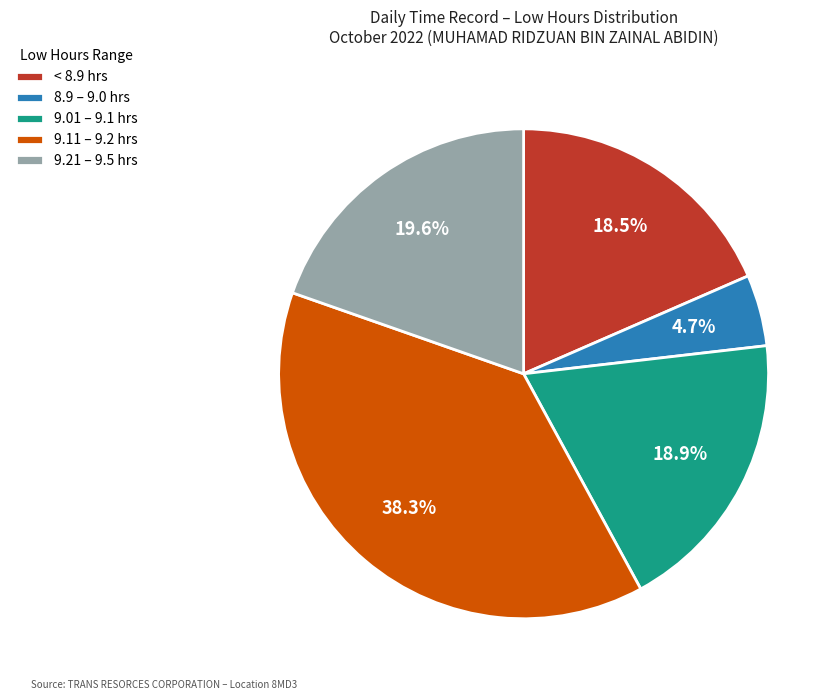

Which category has the biggest portion of the pie?

9.11 – 9.2 hrs